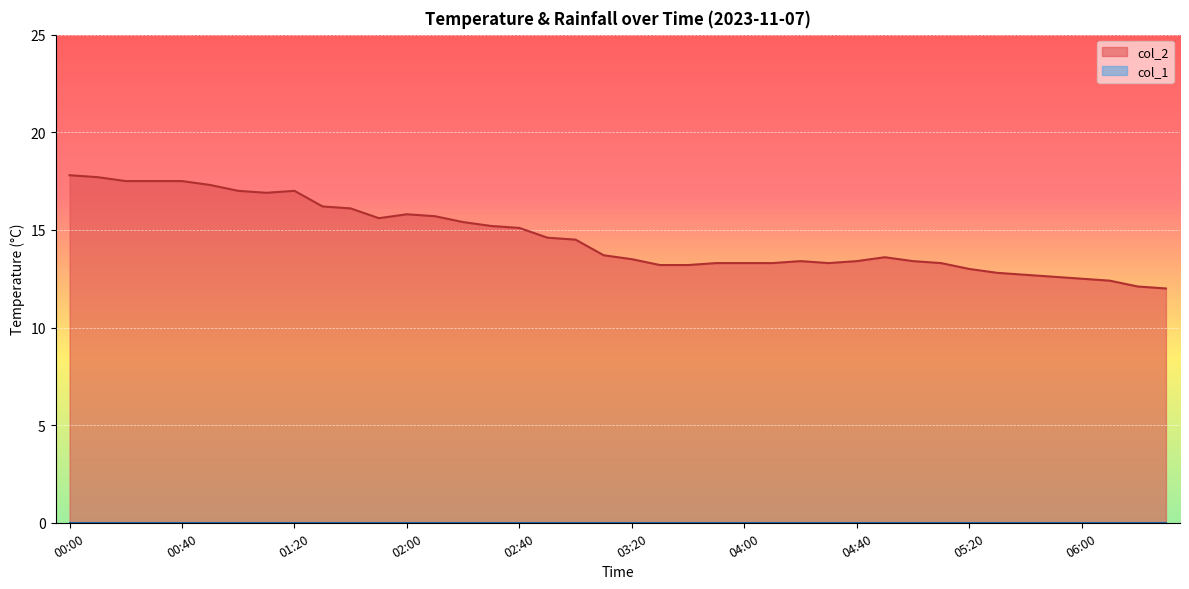

Rank the categories by value from lowest to highest.

06:30, 06:20, 06:10, 06:00, 05:50, 05:40, 05:30, 05:20, 03:30, 03:40, 03:50, 04:00, 04:10, 04:30, 05:10, 04:20, 04:40, 05:00, 03:20, 04:50, 03:10, 03:00, 02:50, 02:40, 02:30, 02:20, 01:50, 02:10, 02:00, 01:40, 01:30, 01:10, 01:00, 01:20, 00:50, 00:20, 00:30, 00:40, 00:10, 00:00